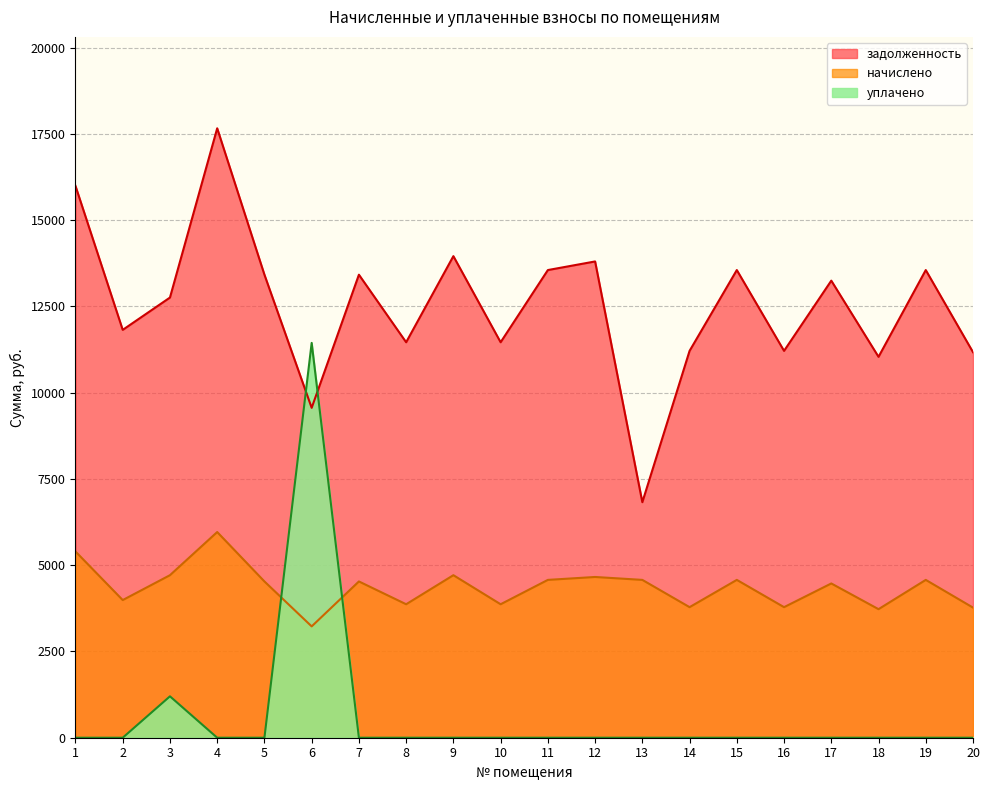

Which series has the widest spread of values?

уплачено